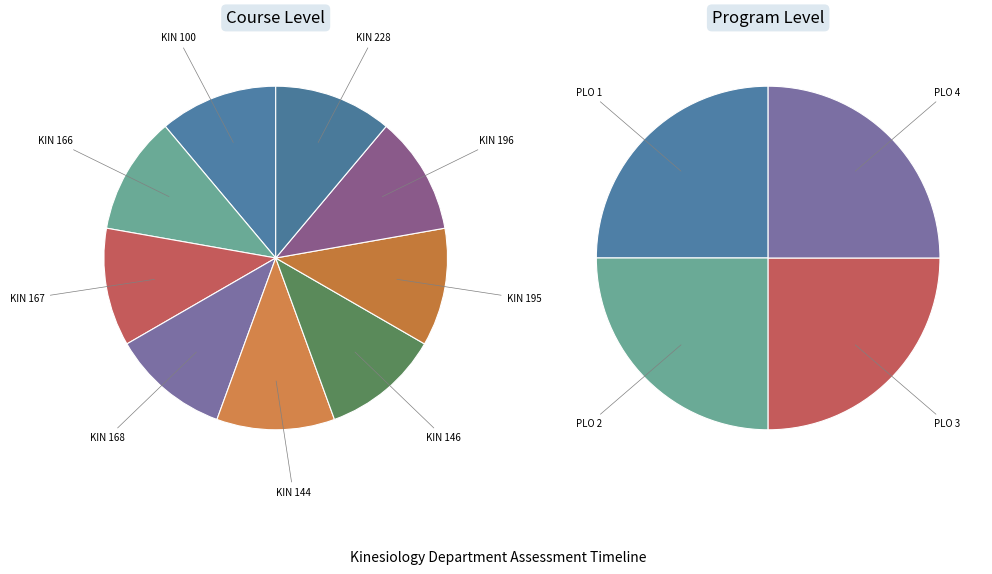

To the nearest percent, what portion does KIN 167 represent?

11%